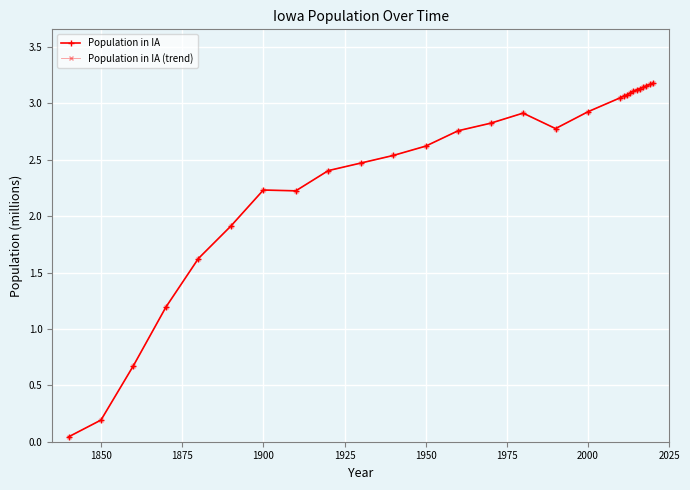

What is the value of the Population in IA point at the 3rd from the left?

0.7